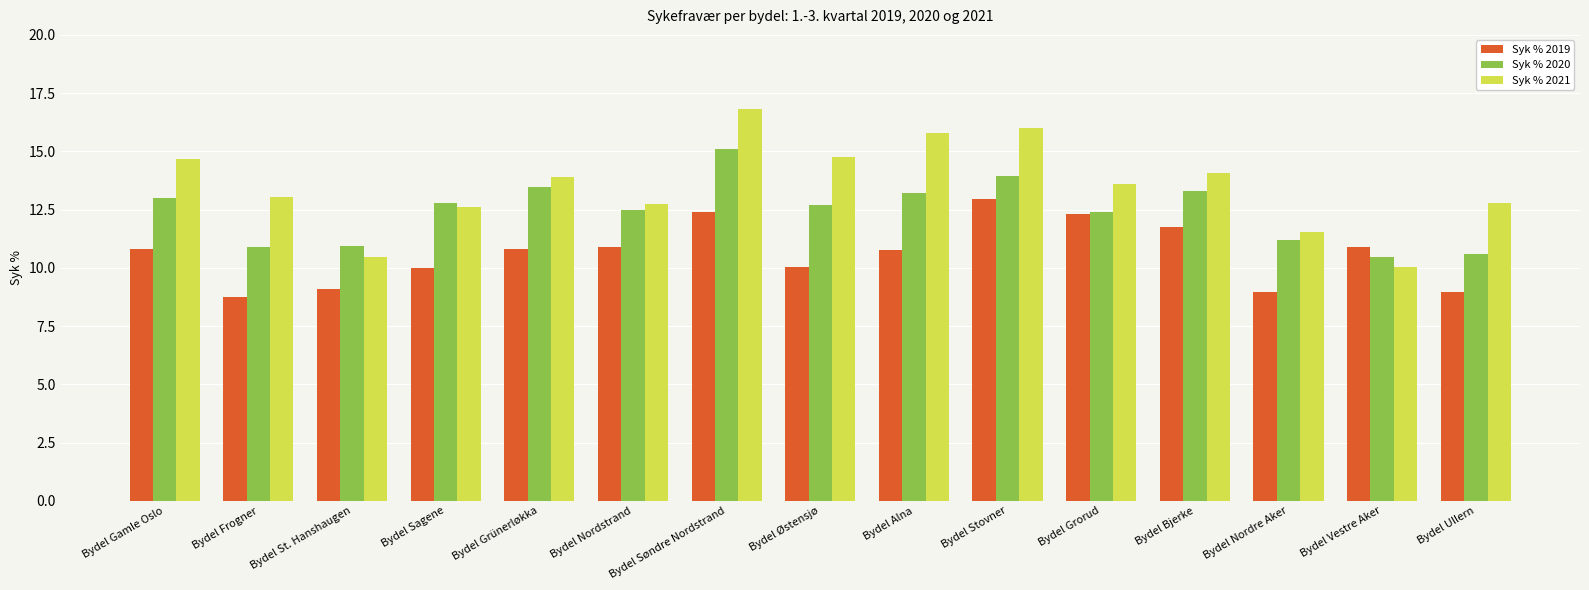

The Syk % 2019 series shows 14.2 at Bydel Østensjø. True or false?

False